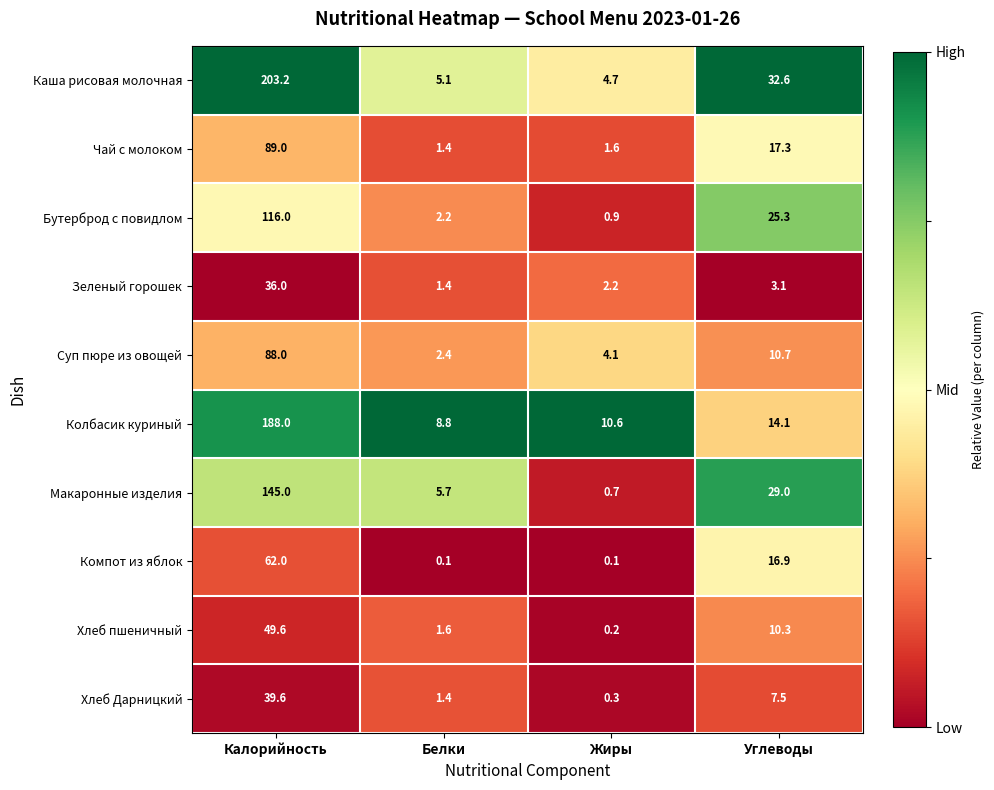

The Колбасик куриный series shows 23.8 at Углеводы. True or false?

False